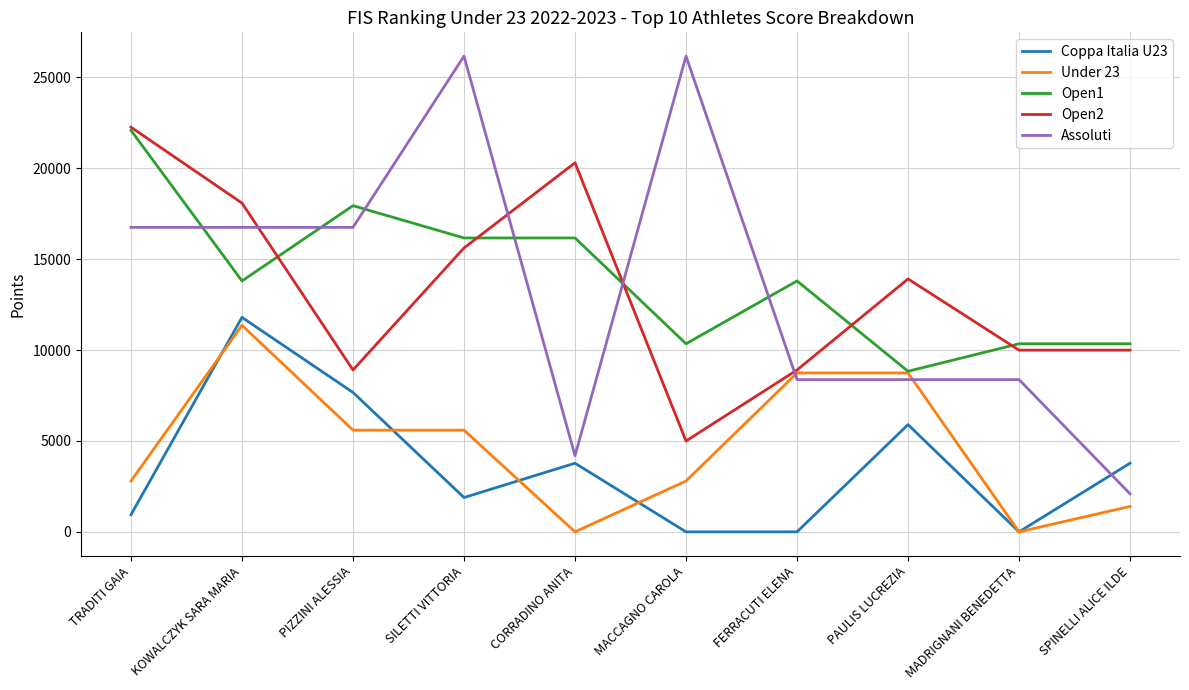

Is it true that Assoluti equals 2639.9 at MADRIGNANI BENEDETTA?

False